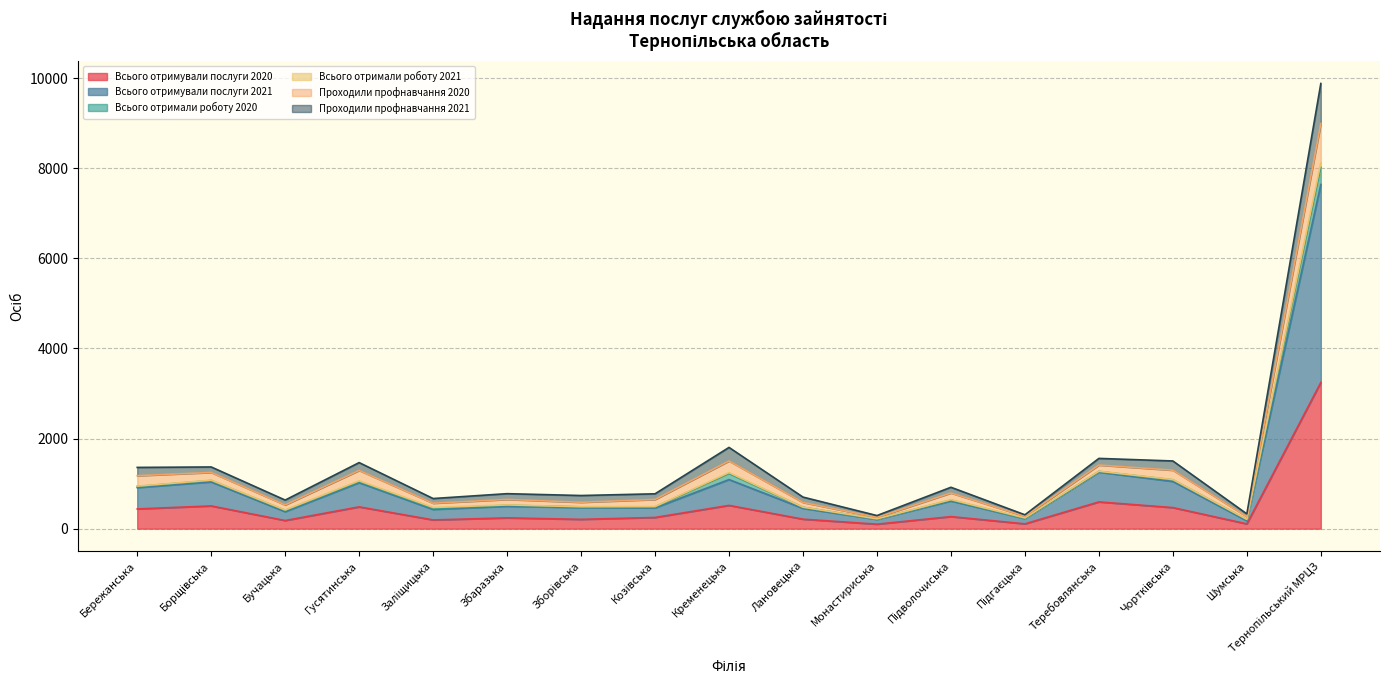

Where is the first local minimum for Всього отримували послуги 2020?

Бучацька